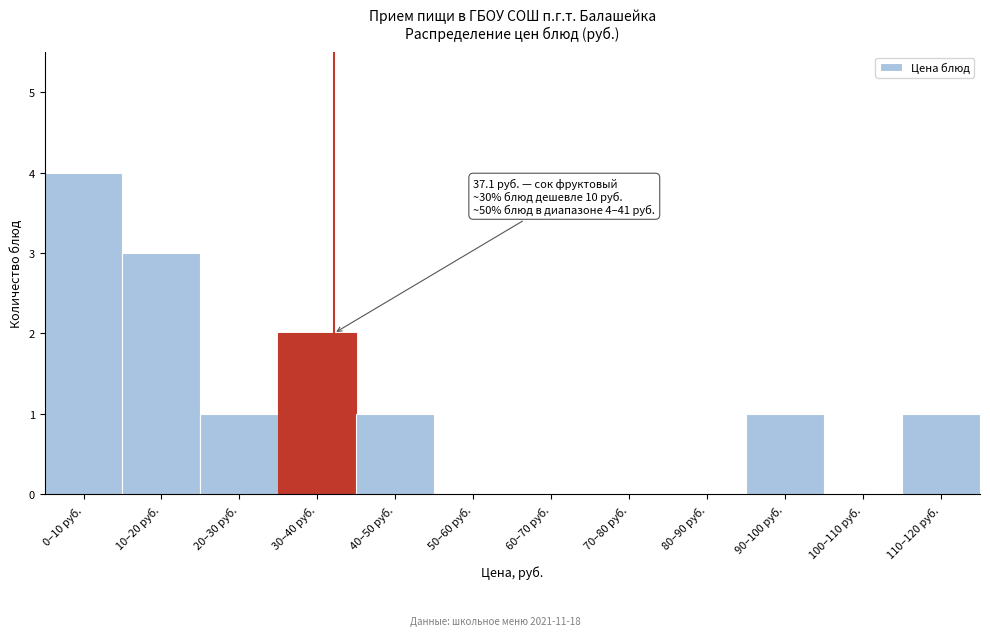

Reading left to right, what are all the values shown in this chart?

0–10 руб.=4	10–20 руб.=3	20–30 руб.=1	30–40 руб.=2	40–50 руб.=1	50–60 руб.=0	60–70 руб.=0	70–80 руб.=0	80–90 руб.=0	90–100 руб.=1	100–110 руб.=0	110–120 руб.=1